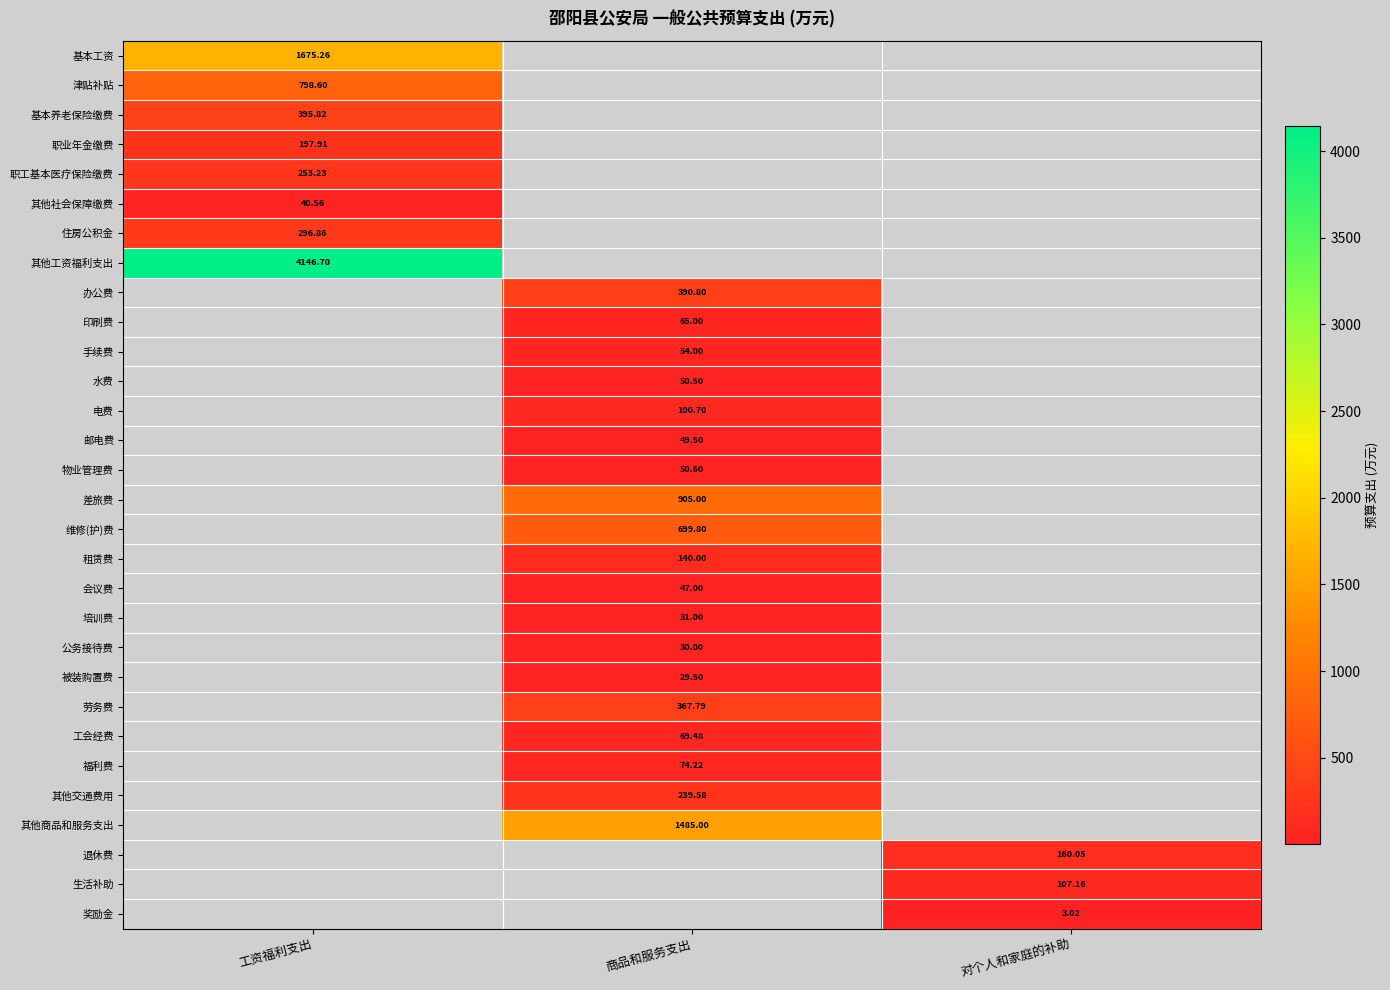

How many series are shown in this chart?

30